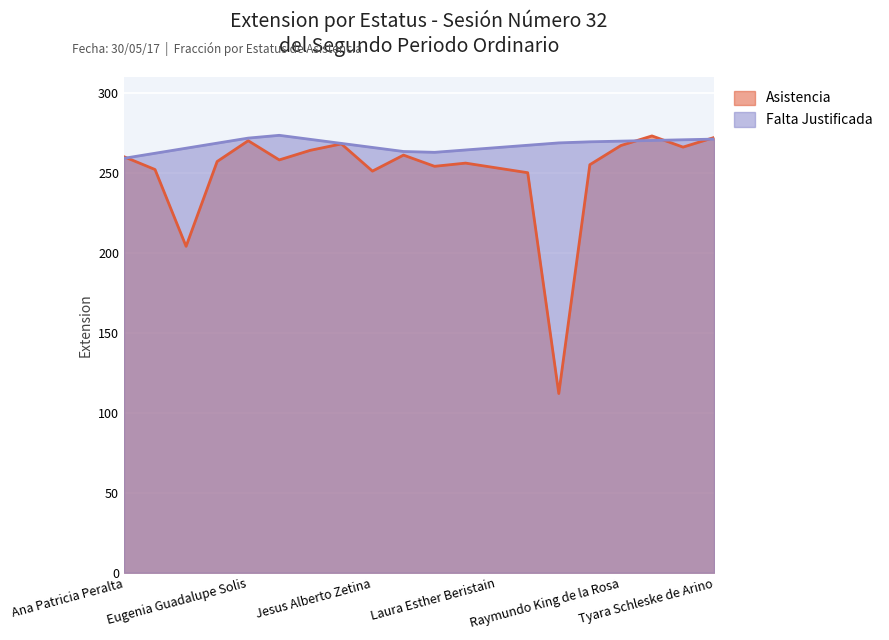

How many lines are shown in the chart?

2